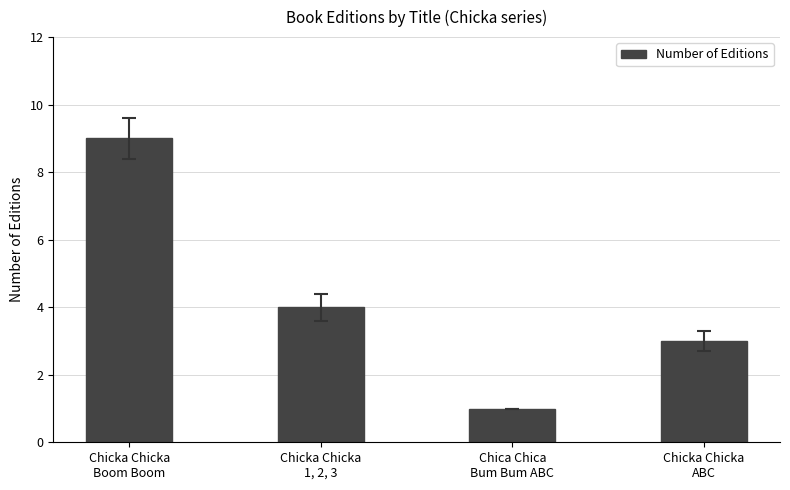

How many values are between 3 and 9?

3